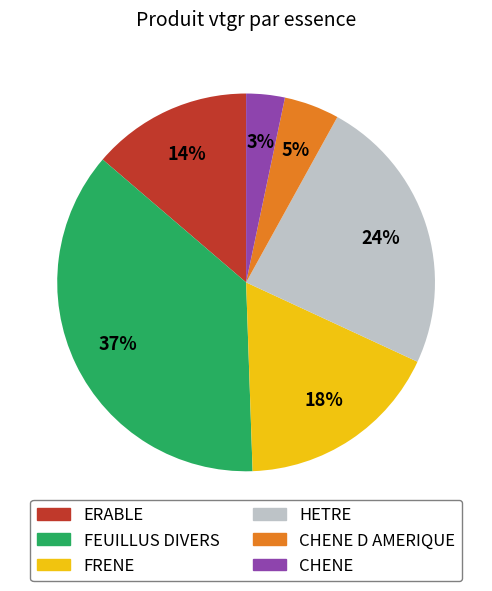

Is there any slice that represents more than half of the pie?

No